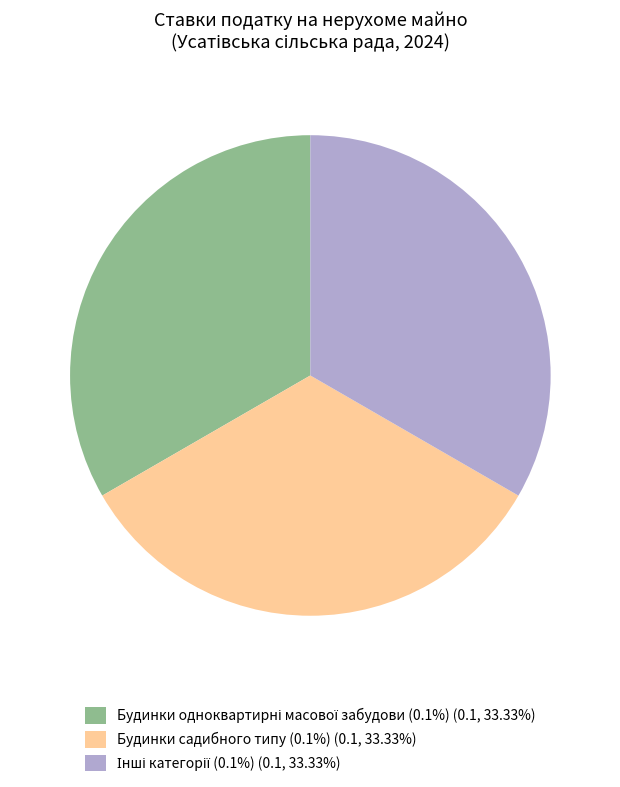

Does any single category account for the majority?

No